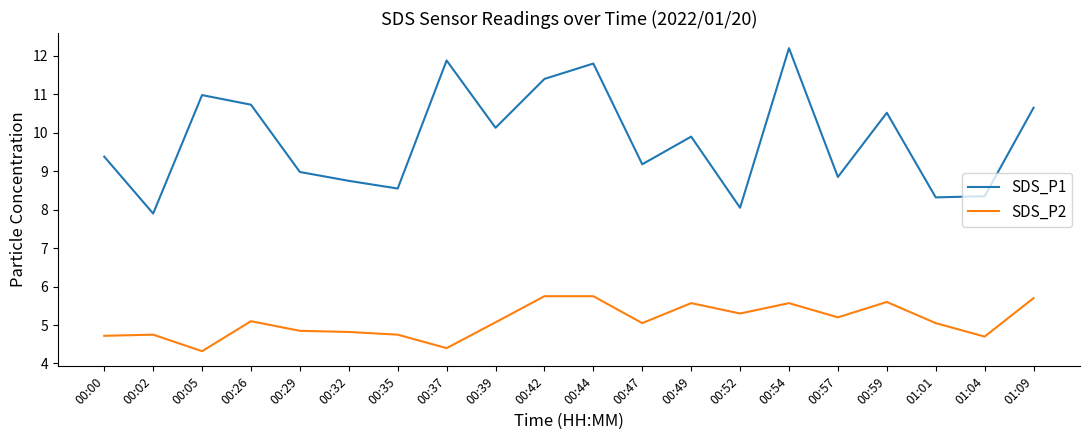

What is the difference between the maximum and minimum values in the SDS_P2 series?

1.4